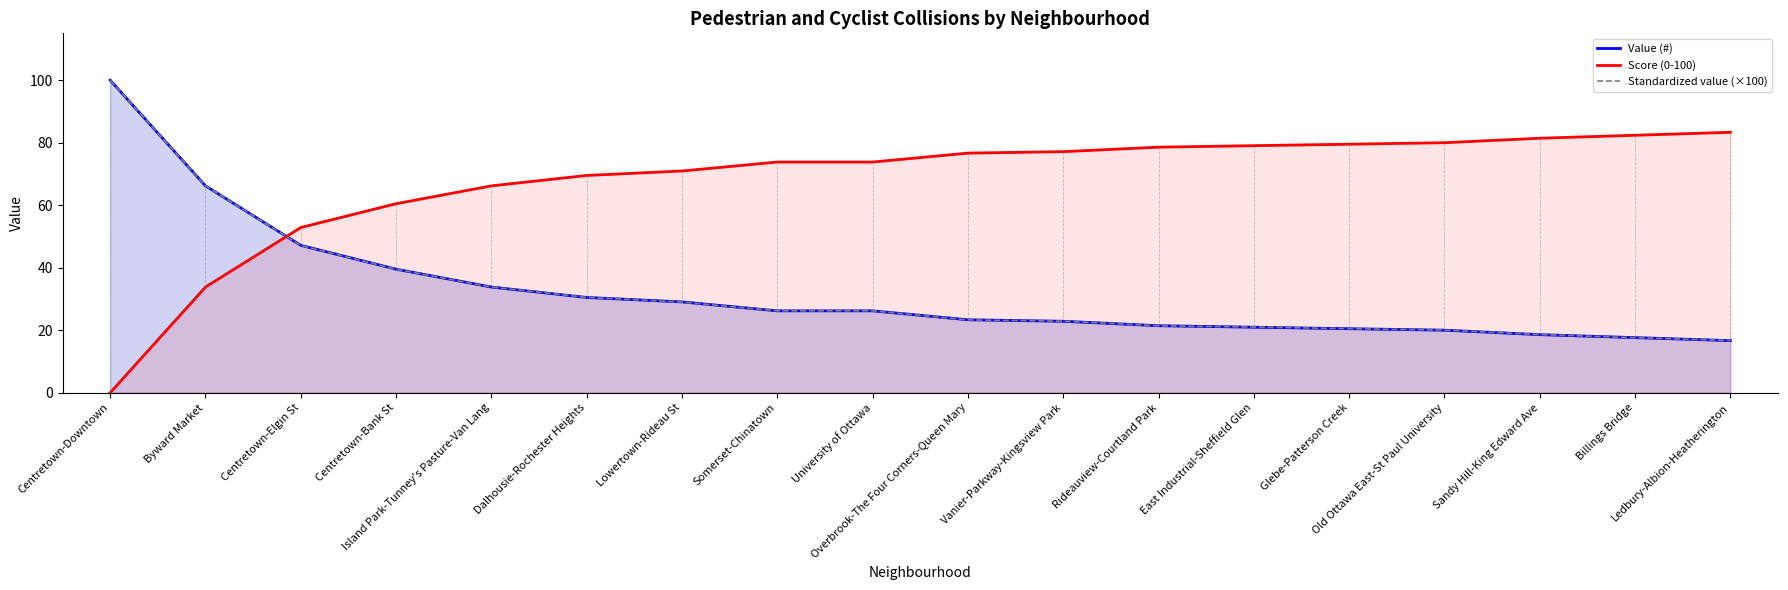

What is the difference between the Score (0-100) values at Dalhousie-Rochester Heights and Glebe-Patterson Creek?

10.0